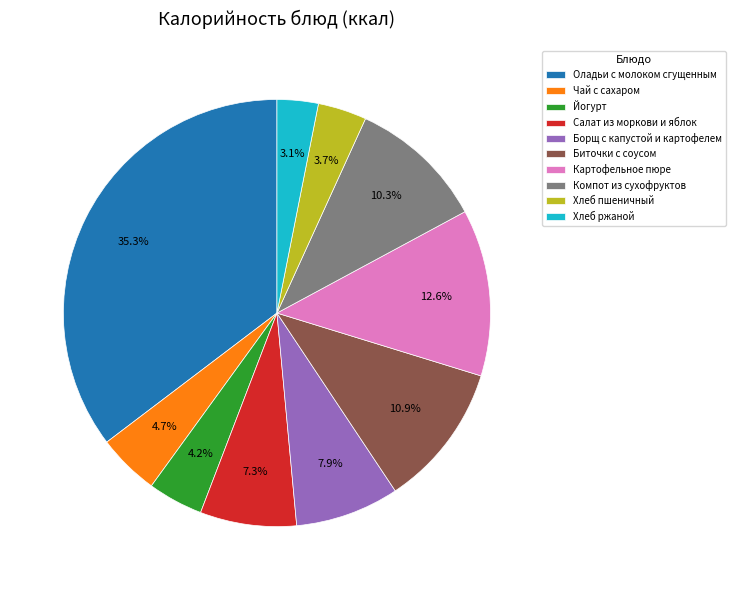

To the nearest percent, what is the difference between the largest and smallest slice percentages?

32%